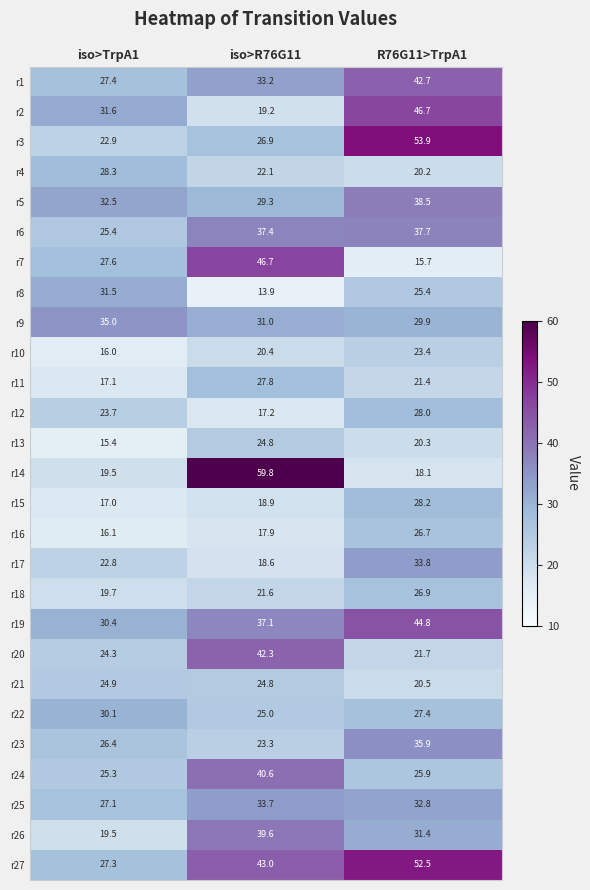

Is it true that r10 equals 36.5 at iso>R76G11?

False